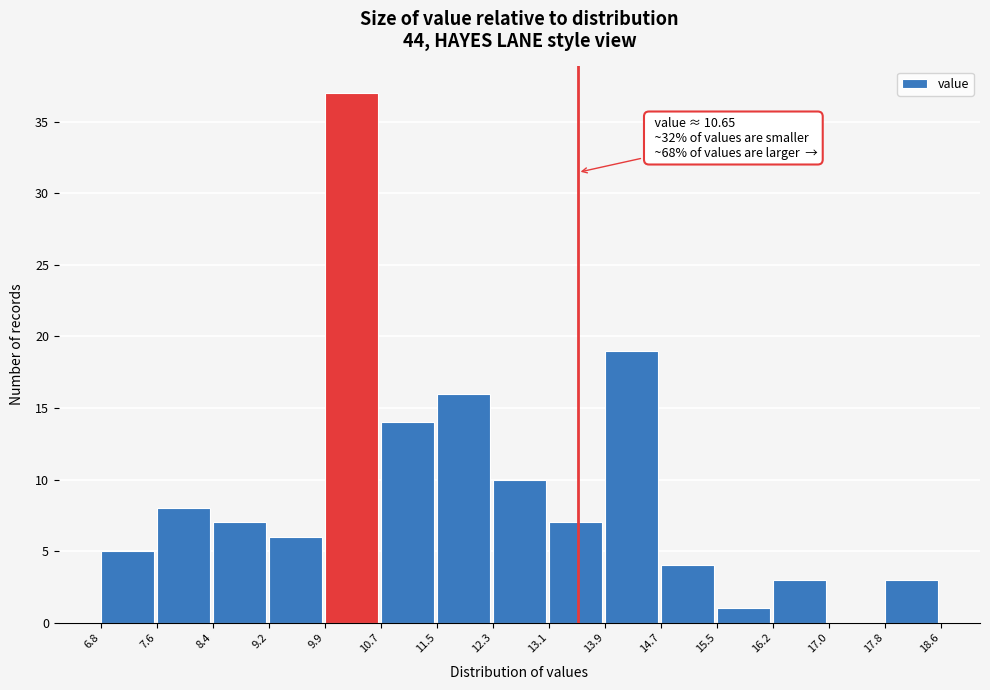

Over which range of the x-axis is the bar tallest?

9.9 to 10.7